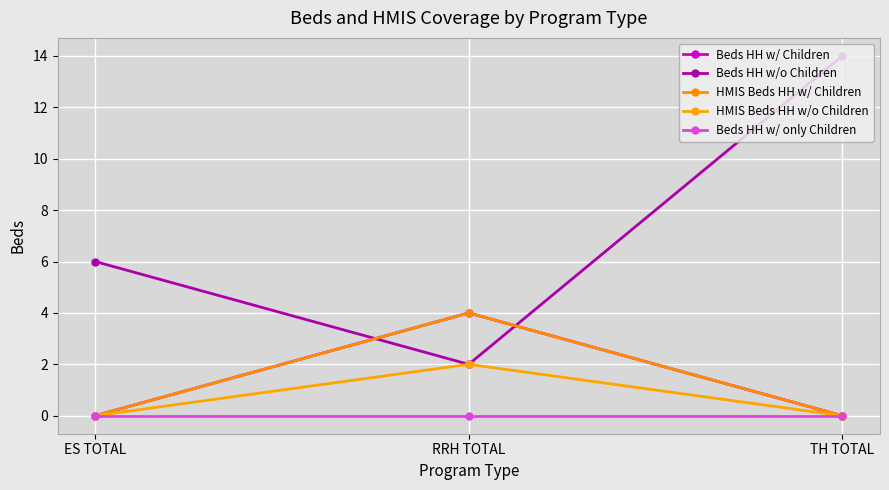

Reading left to right, extract all data points from this chart.

Beds HH w/ Children: ES TOTAL=0	RRH TOTAL=4	TH TOTAL=0
Beds HH w/o Children: ES TOTAL=6	RRH TOTAL=2	TH TOTAL=14
HMIS Beds HH w/ Children: ES TOTAL=0	RRH TOTAL=4	TH TOTAL=0
HMIS Beds HH w/o Children: ES TOTAL=0	RRH TOTAL=2	TH TOTAL=0
Beds HH w/ only Children: ES TOTAL=0	RRH TOTAL=0	TH TOTAL=0